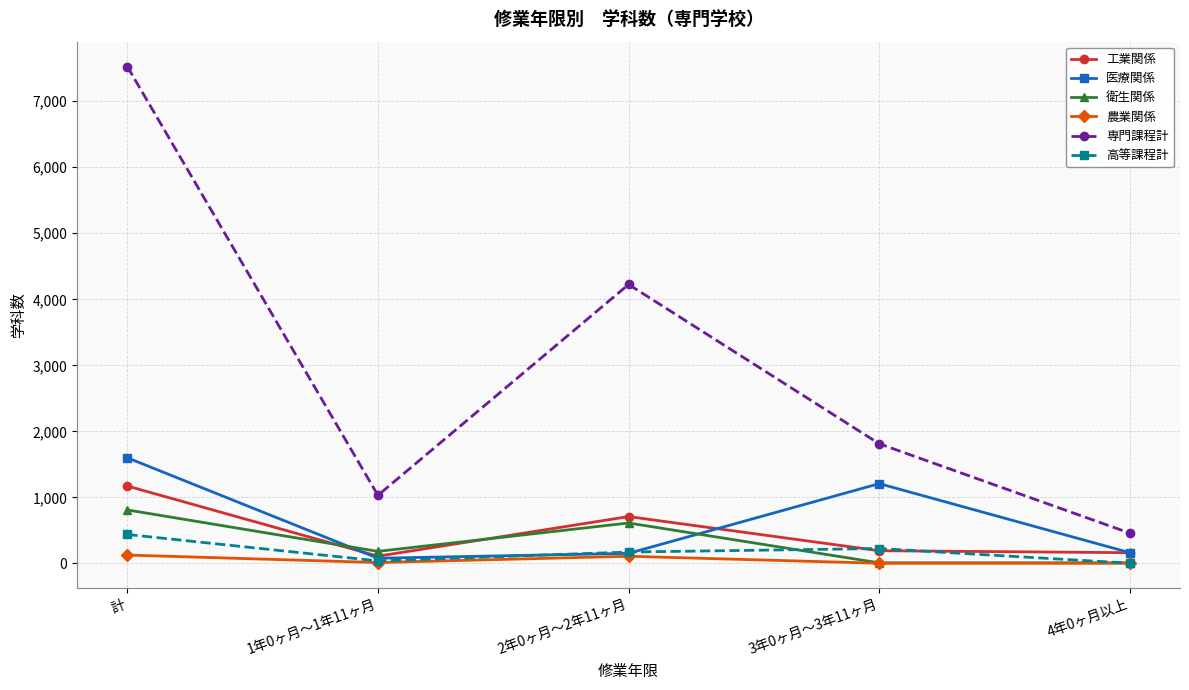

Where is the first local maximum for 医療関係?

3年0ヶ月～3年11ヶ月